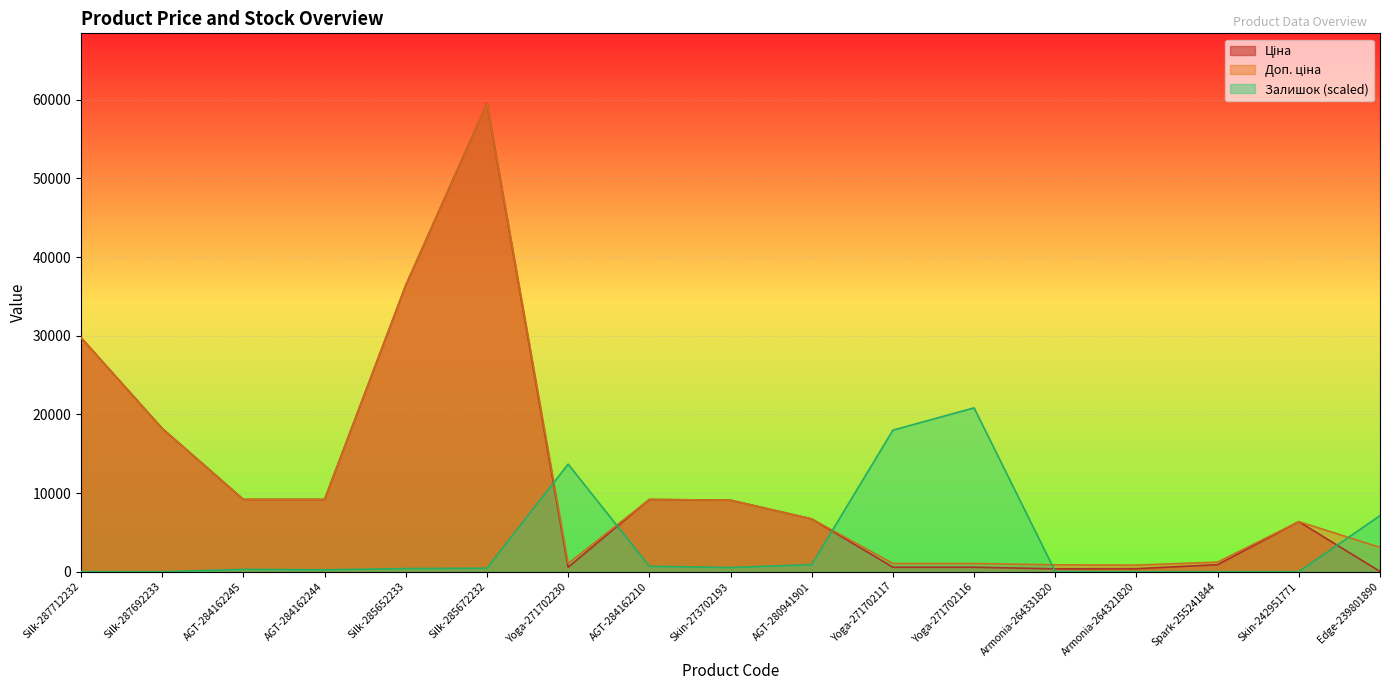

Read the Ціна value at Silk-287692233.

18212.0